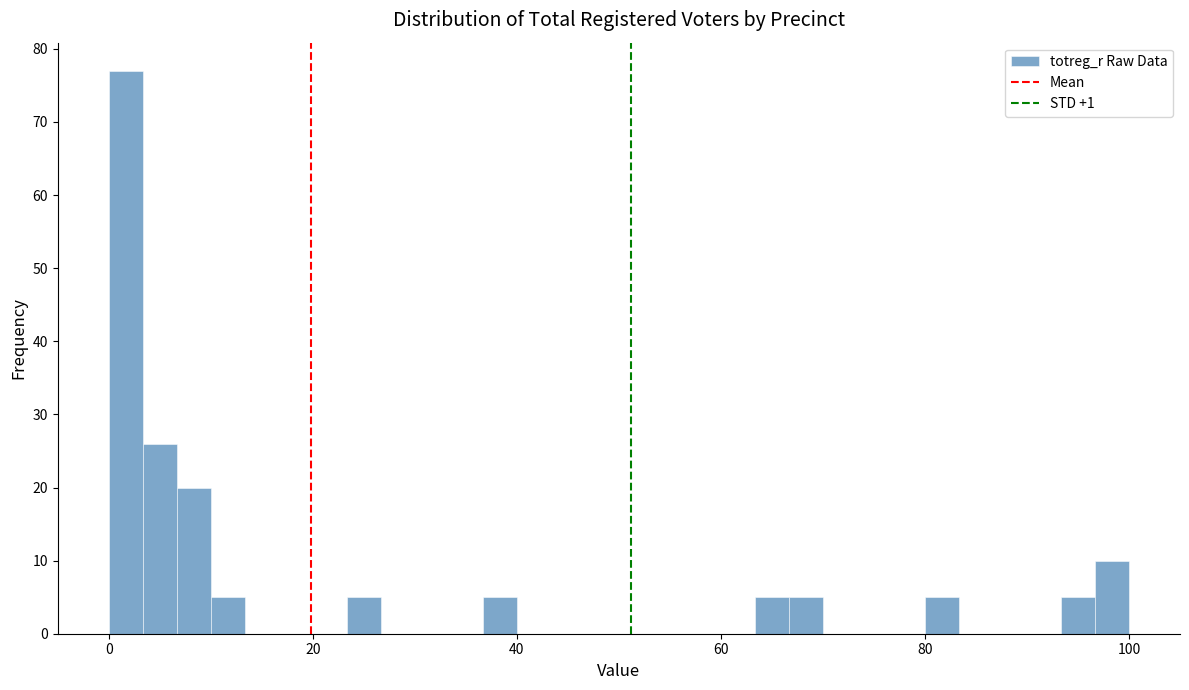

Around what value on the x-axis is the tallest bar? Give the approximate position of its centre, as read against the axis.

2